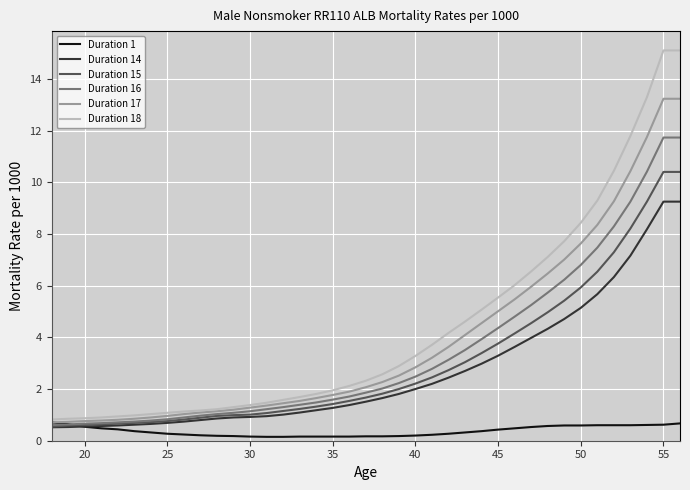

What is the sum of all Duration 1 values?

14.5